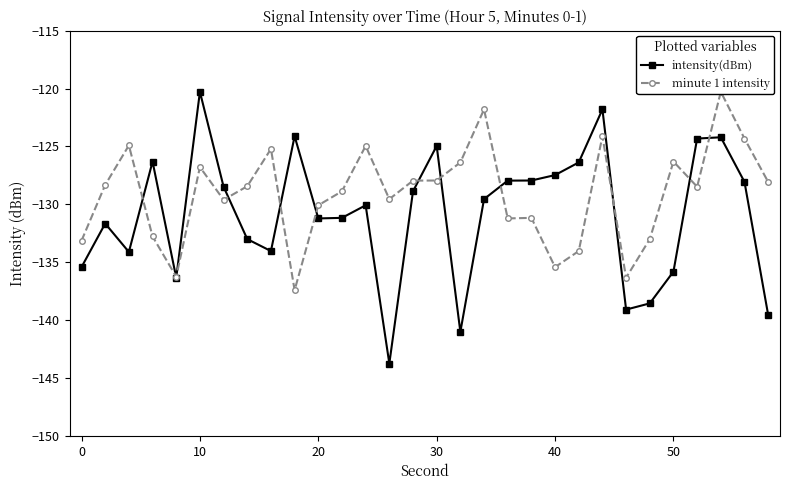

What is the difference between the maximum and second lowest values in the minute 1 intensity series?

16.1